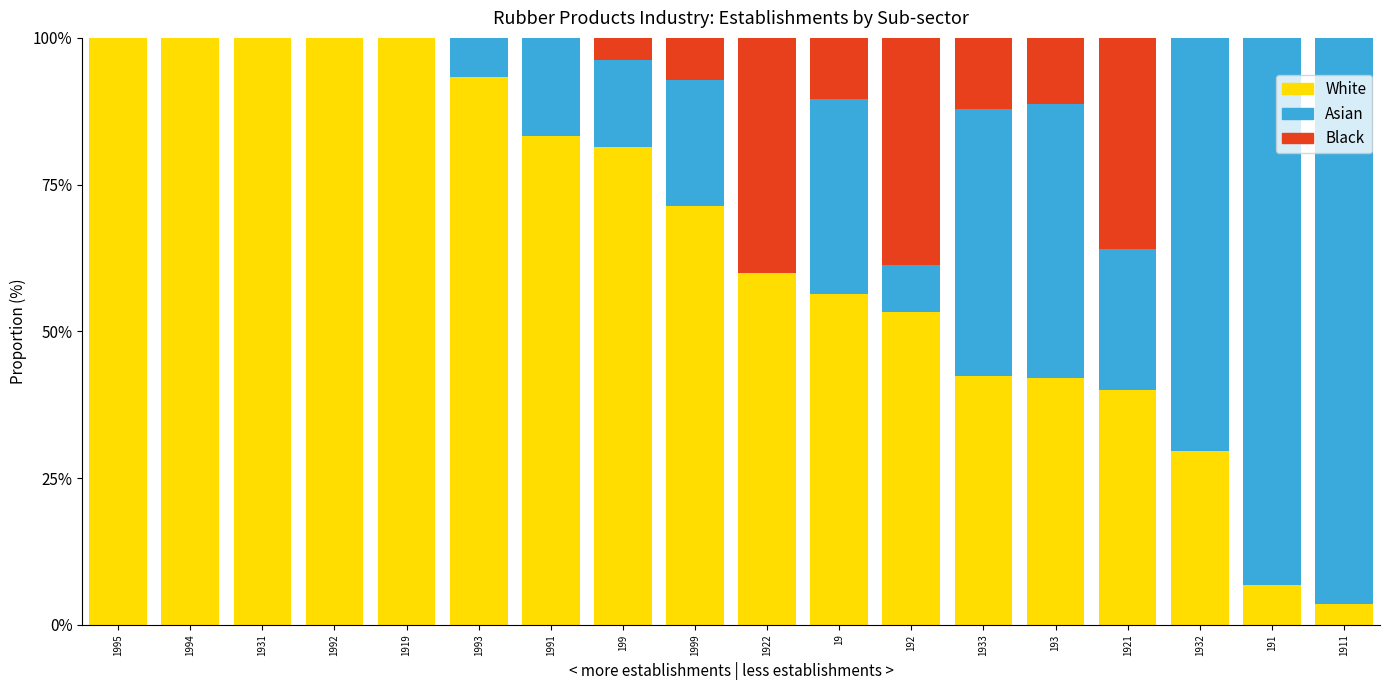

At which label is White closest to 51?

192